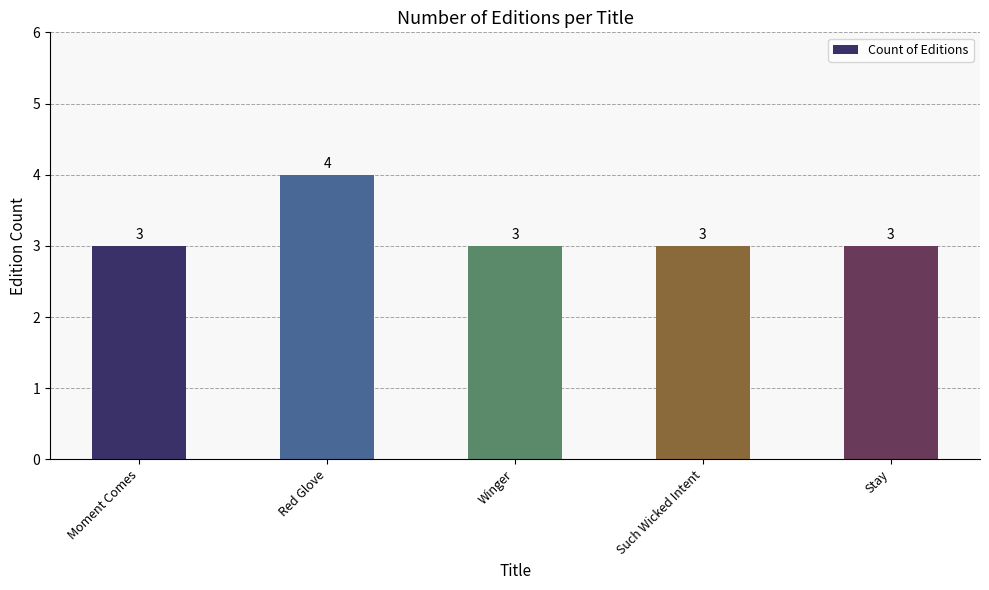

What is the sum of the values at Winger and Stay?

6